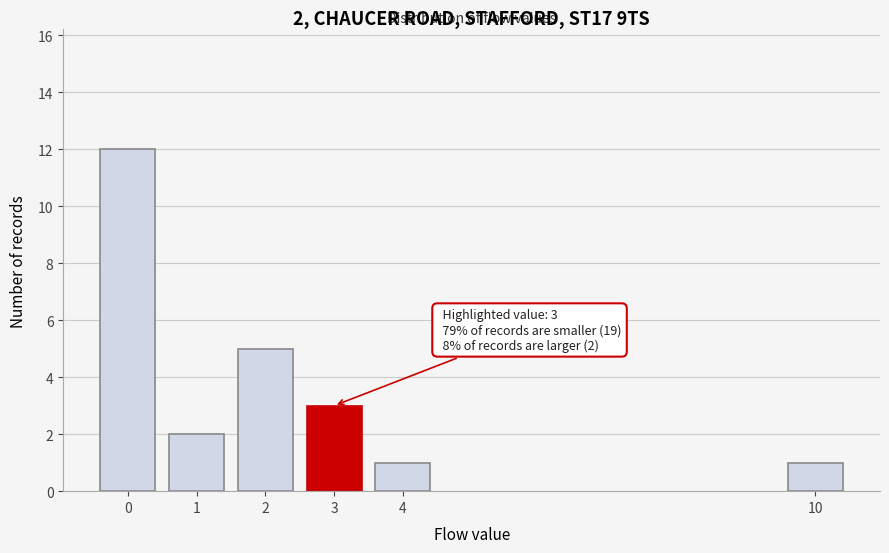

Reading left to right, extract all data points from this chart.

12	2	5	3	1	1